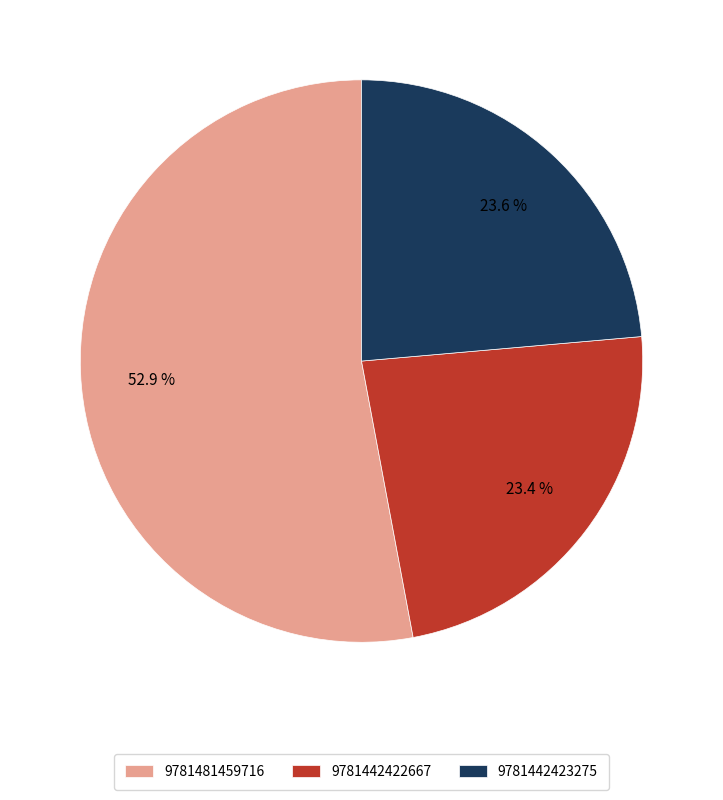

To the nearest percent, what is the average slice percentage?

33%